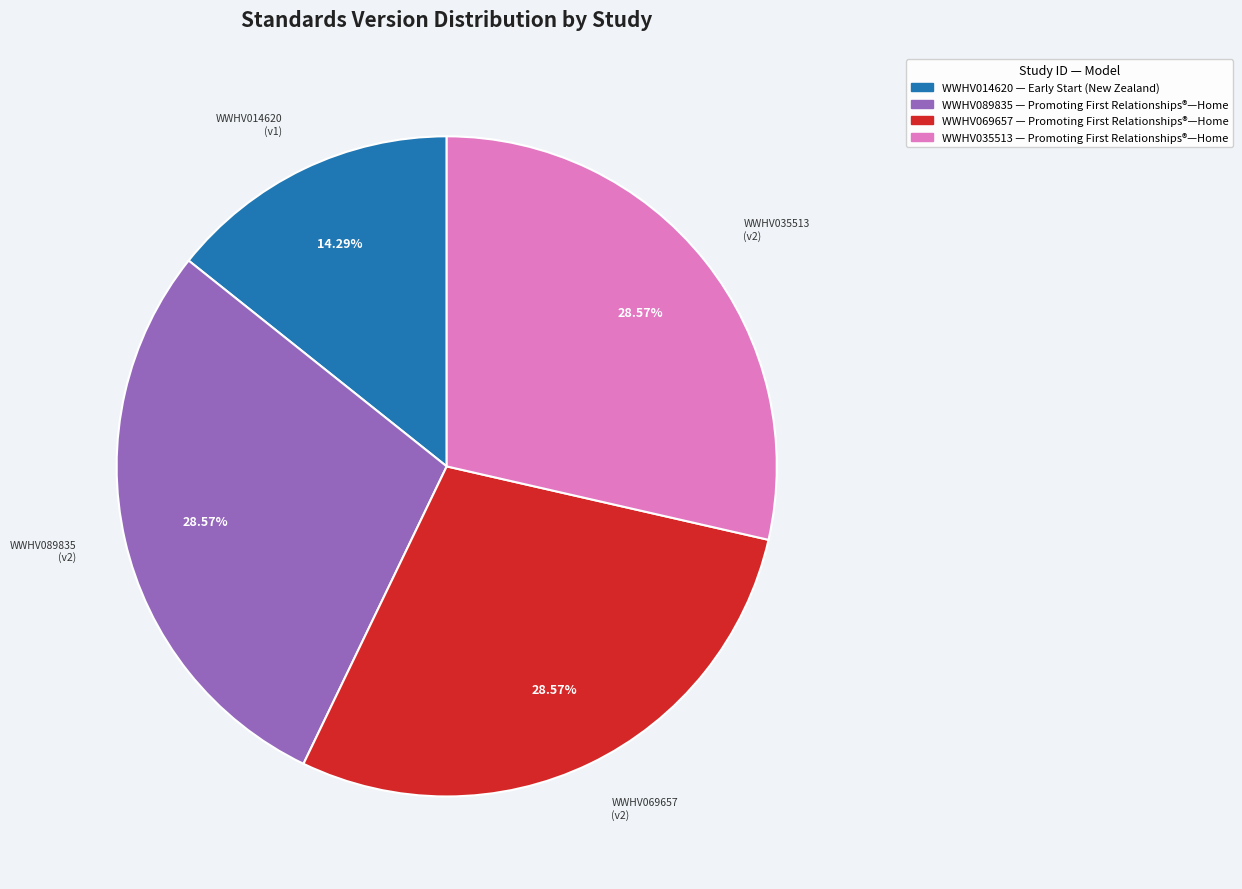

Is there any slice that represents more than half of the pie?

No